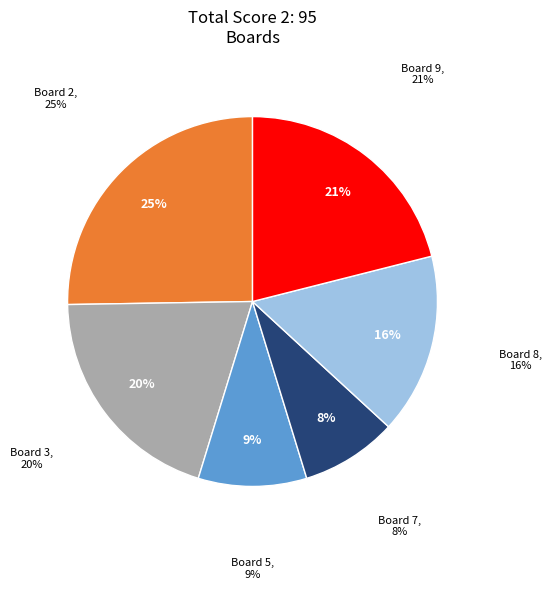

To the nearest percent, what portion does Board 5 represent?

9%